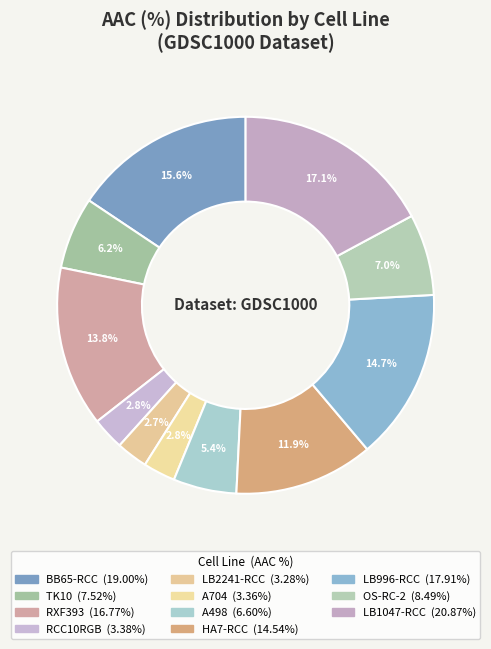

Which has a higher value, TK10 or A704?

TK10